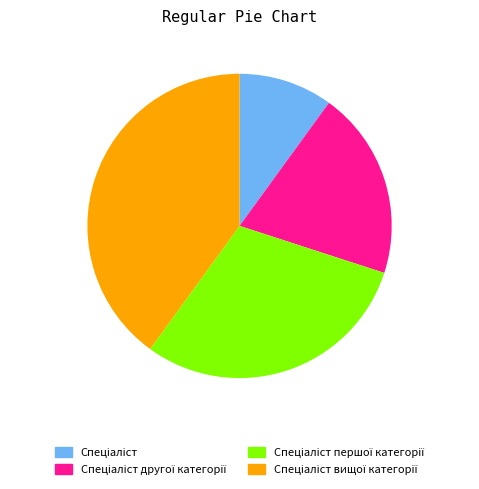

Is there a majority slice in this chart?

No